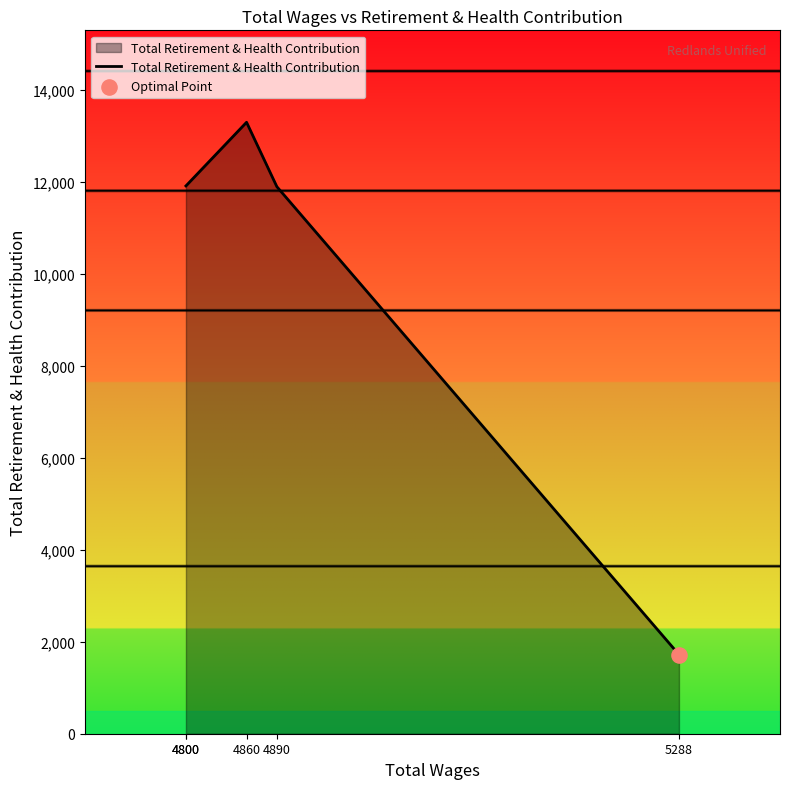

What is the change in value from 4800 to 4890?

-17